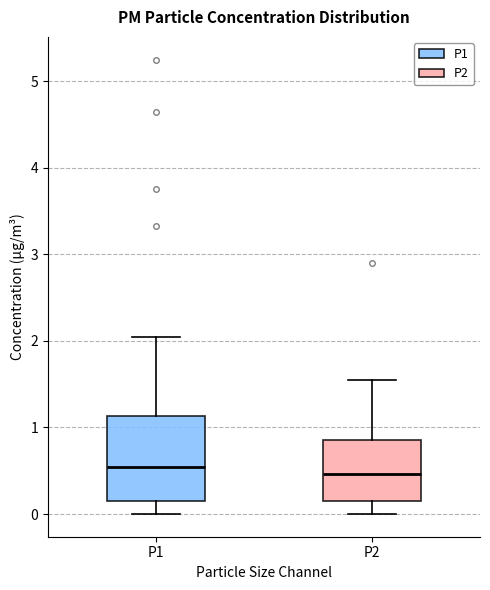

Comparing the boxes themselves (not the whiskers), which one is the tallest?

P1